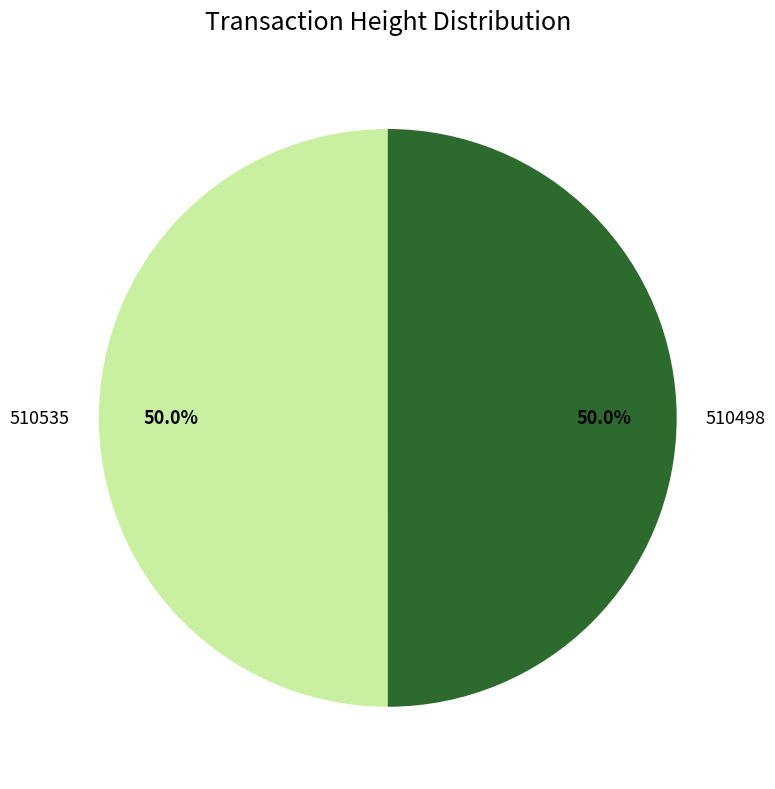

What percentage is the 510535 slice, to the nearest percent?

50%